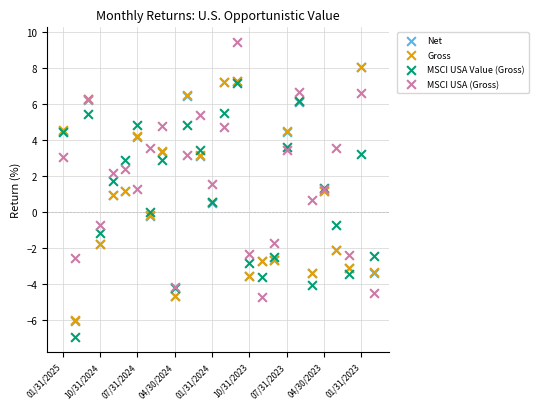

What are all the series names shown in the legend?

Net, Gross, MSCI USA Value (Gross), MSCI USA (Gross)